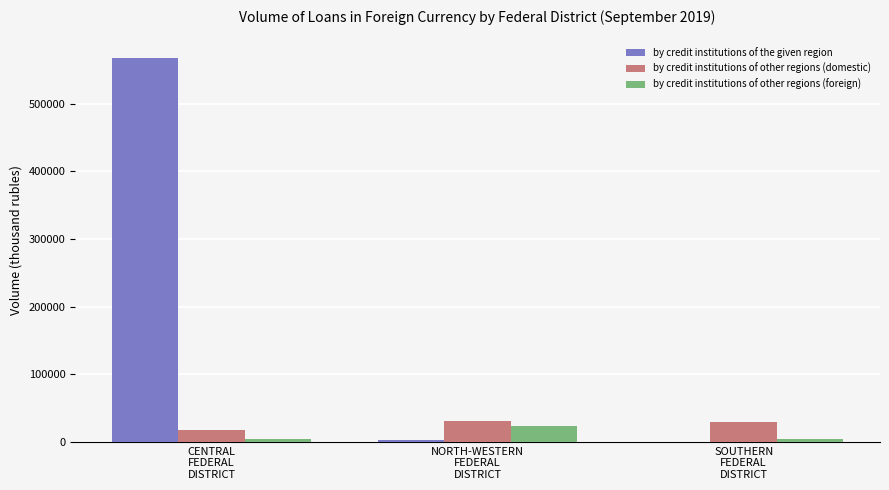

What is the total value across all series at NORTH-WESTERN
FEDERAL
DISTRICT?

57211